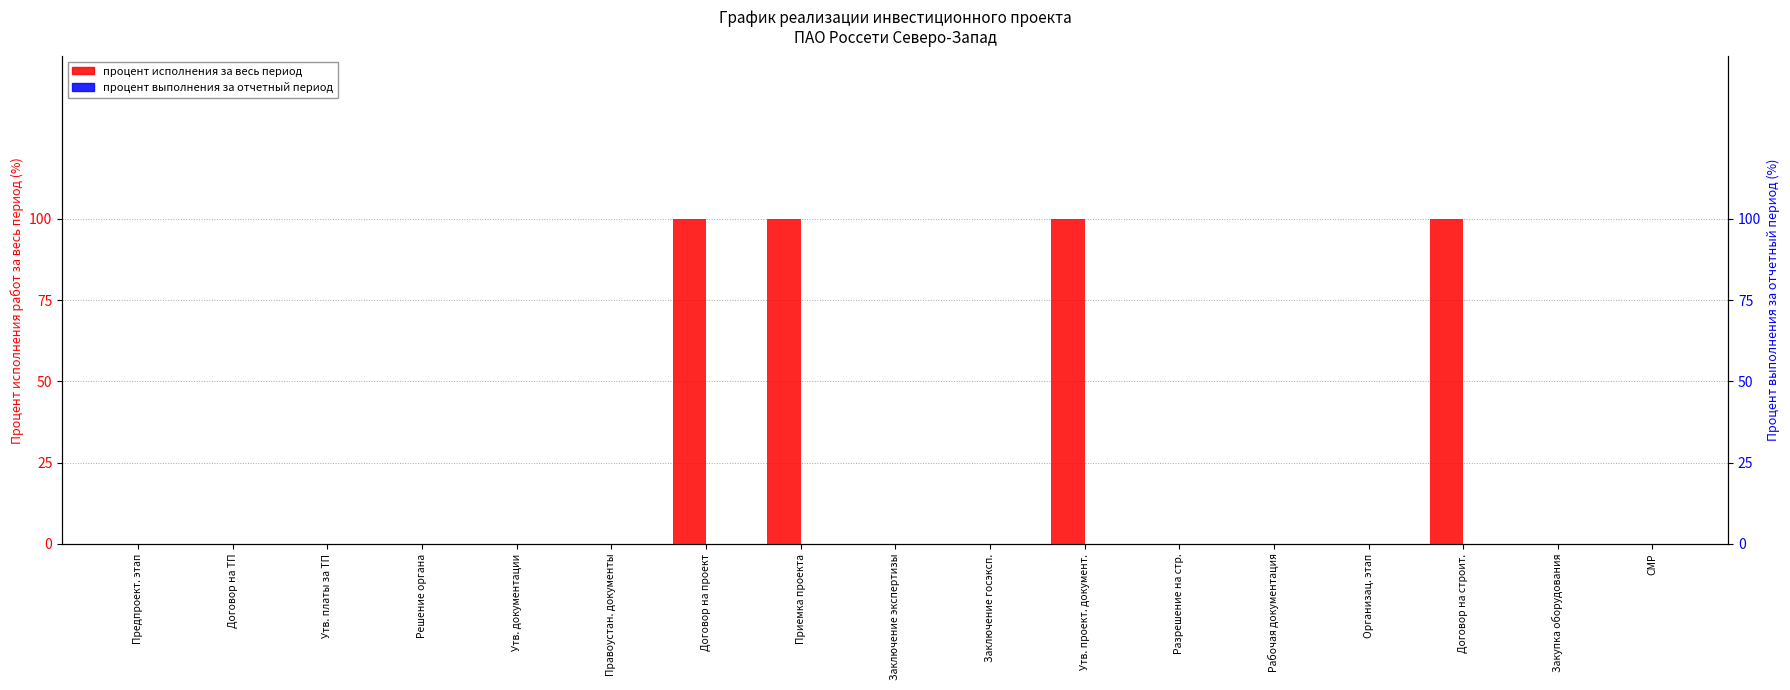

Rank the categories by процент выполнения за отчетный период value from lowest to highest.

Предпроект. этап, Договор на ТП, Утв. платы за ТП, Решение органа, Утв. документации, Правоустан. документы, Договор на проект, Приемка проекта, Заключение экспертизы, Заключение госэксп., Утв. проект. документ., Разрешение на стр., Рабочая документация, Организац. этап, Договор на строит., Закупка оборудования, СМР